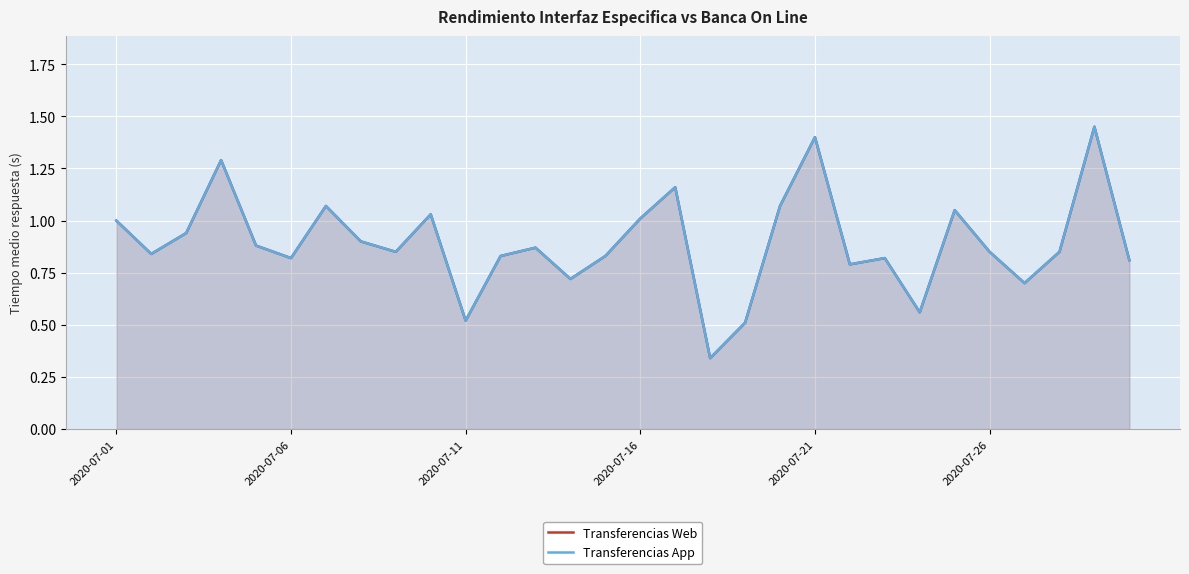

What is the smallest value displayed?

0.3